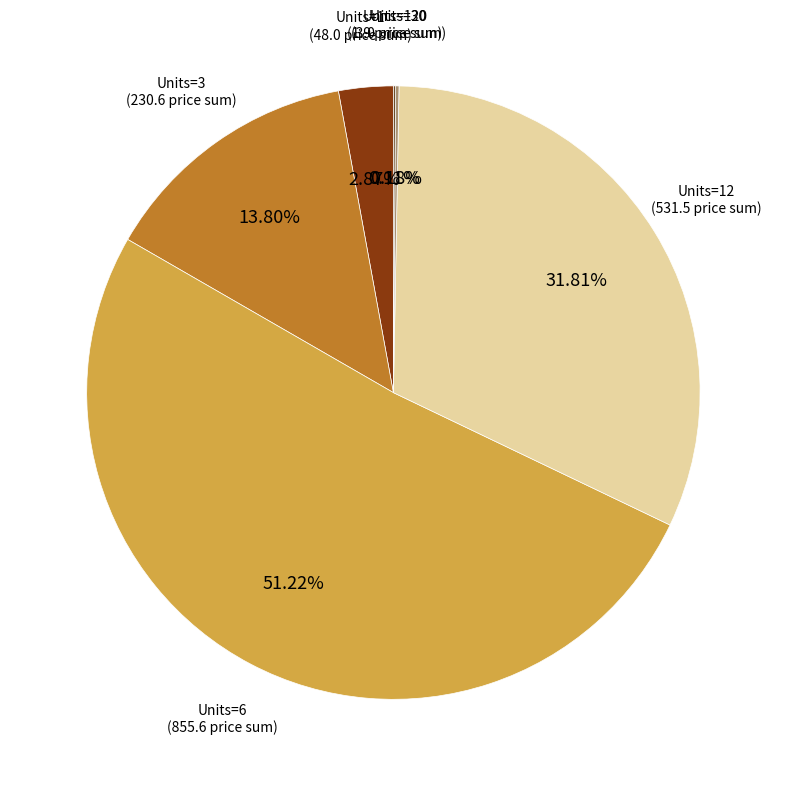

Is there any slice that represents more than half of the pie?

Yes